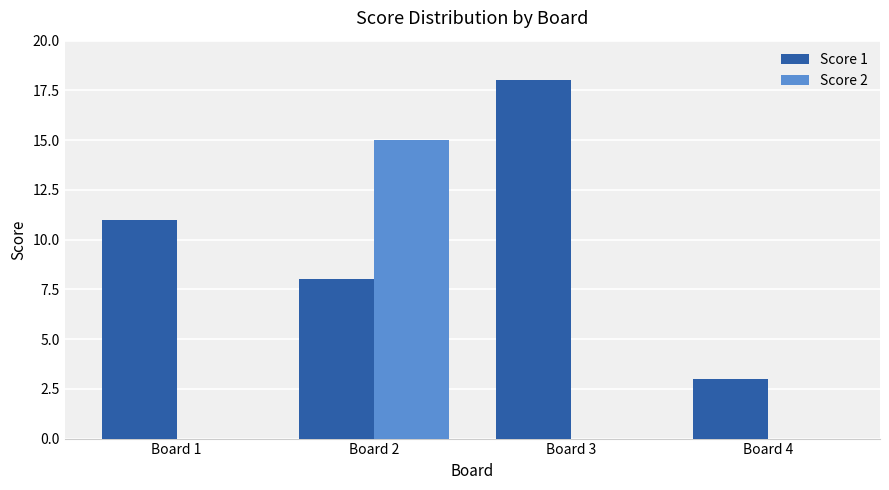

Reading left to right, extract all data points from this chart.

Score 1: 11	8	18	3
Score 2: 0	15	0	0